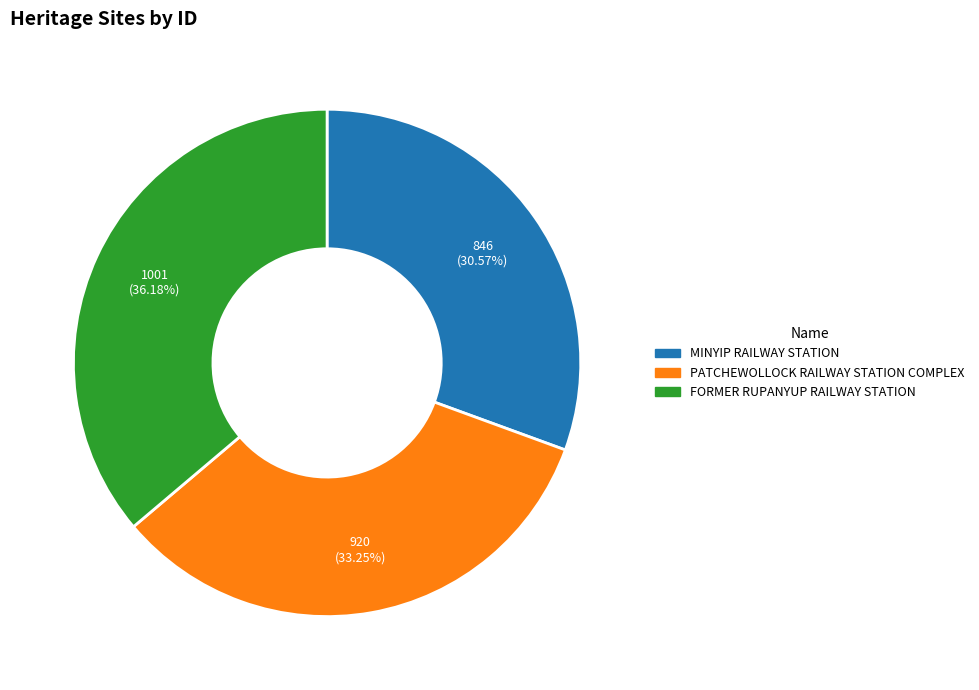

Between PATCHEWOLLOCK RAILWAY STATION COMPLEX and MINYIP RAILWAY STATION, which is larger?

PATCHEWOLLOCK RAILWAY STATION COMPLEX